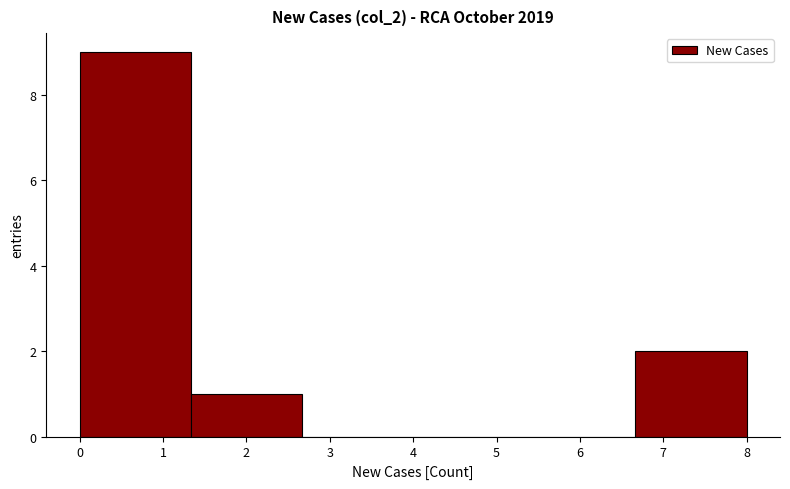

Reading left to right, transcribe this chart: for each bar, give the range it covers on the x-axis and its height. Neither the bar edges nor the heights are printed on the chart, so give them approximately, as read against the axes.

0.0 to 1.3: 9
1.3 to 2.7: 1
2.7 to 4.0: 0
4.0 to 5.3: 0
5.3 to 6.7: 0
6.7 to 8.0: 2